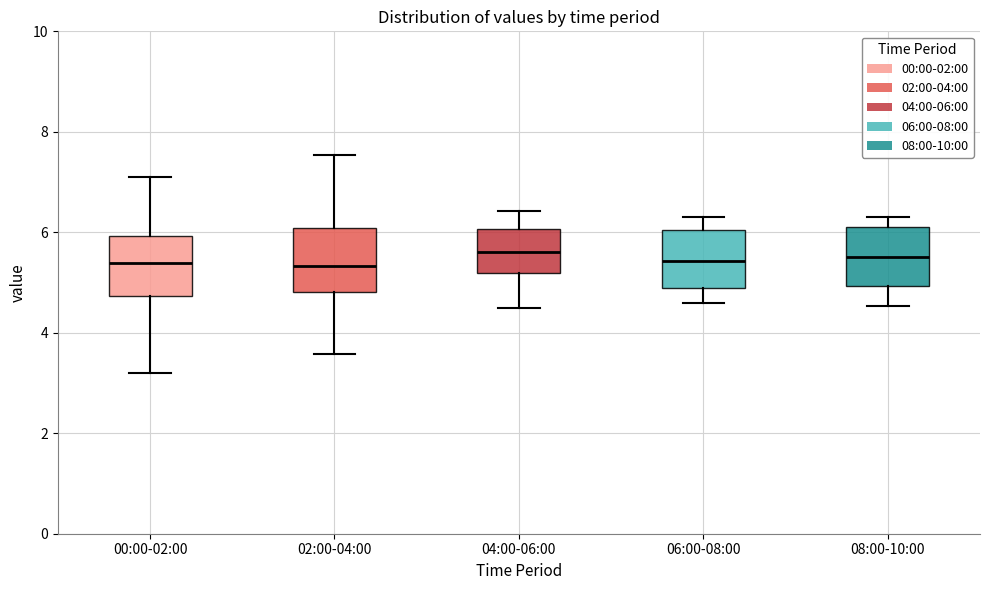

Reading left to right, transcribe this box plot: for each box, give where its median line is, the range the box spans, and where its two whiskers end, as read against the y-axis. The values are not printed on the chart, so give them approximately, as read against the axis.

00:00-02:00: median 5.4, box 4.8 to 6.0, whiskers 3.2 to 7.2
02:00-04:00: median 5.4, box 4.8 to 6.0, whiskers 3.6 to 7.6
04:00-06:00: median 5.6, box 5.2 to 6.0, whiskers 4.6 to 6.4
06:00-08:00: median 5.4, box 4.8 to 6.0, whiskers 4.6 to 6.4
08:00-10:00: median 5.6, box 5.0 to 6.2, whiskers 4.6 to 6.4